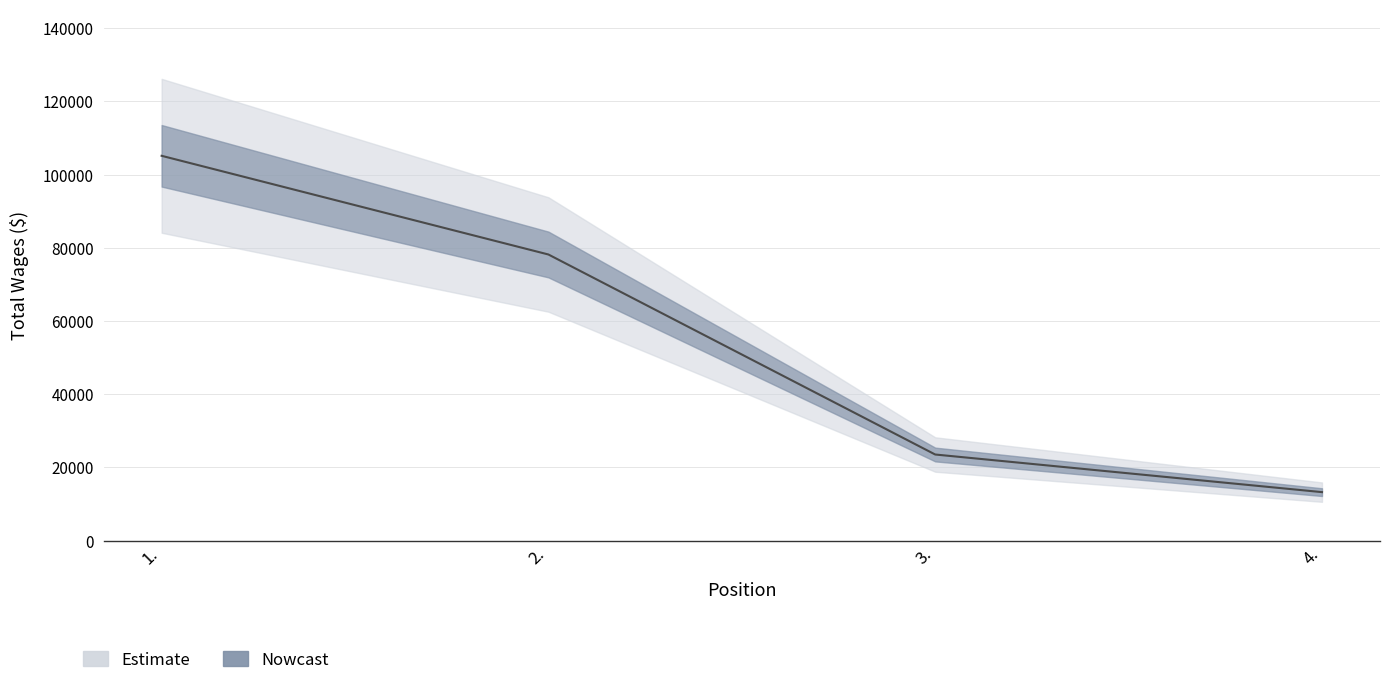

Which has a higher value, 3. or 2.?

2.